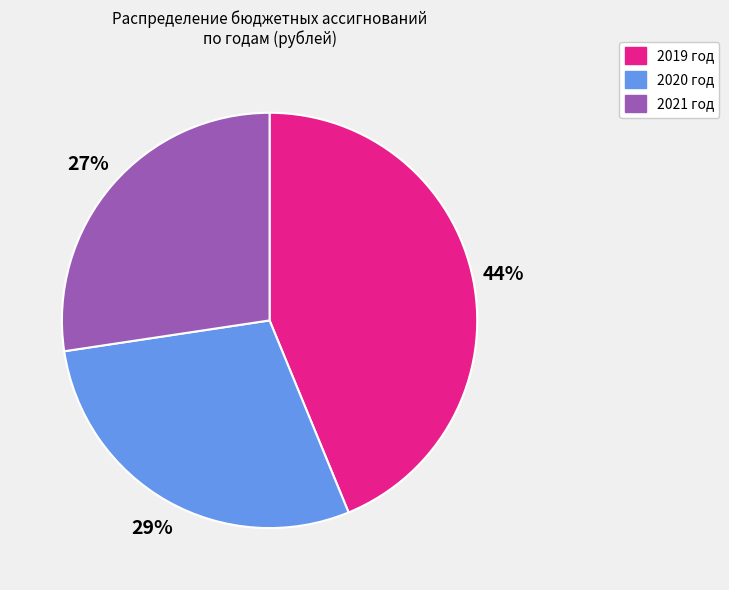

To the nearest percent, what is the average slice percentage?

33%